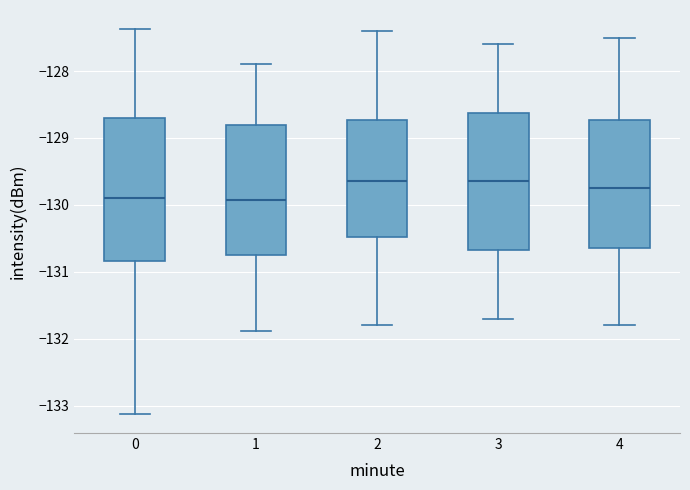

Reading left to right, transcribe this box plot: for each box, give where its median line is, the range the box spans, and where its two whiskers end, as read against the y-axis. The values are not printed on the chart, so give them approximately, as read against the axis.

0: median -129.9, box -130.8 to -128.7, whiskers -133.1 to -127.4
1: median -129.9, box -130.8 to -128.8, whiskers -131.9 to -127.9
2: median -129.6, box -130.5 to -128.7, whiskers -131.8 to -127.4
3: median -129.6, box -130.7 to -128.6, whiskers -131.7 to -127.6
4: median -129.7, box -130.6 to -128.7, whiskers -131.8 to -127.5